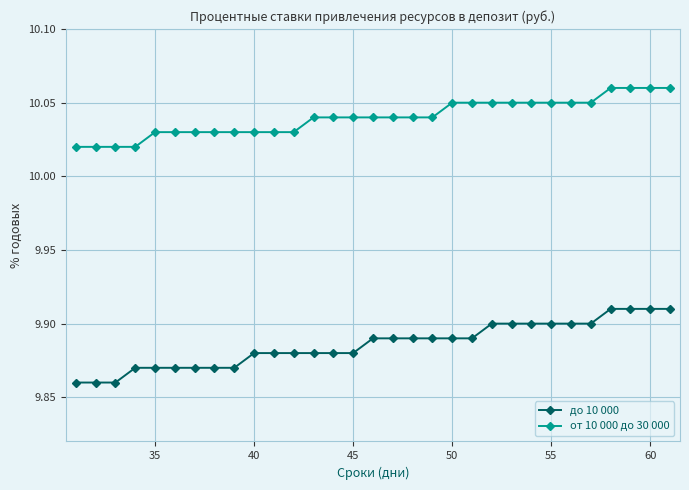

How many от 10 000 до 30 000 values are between 10 and 11?

31